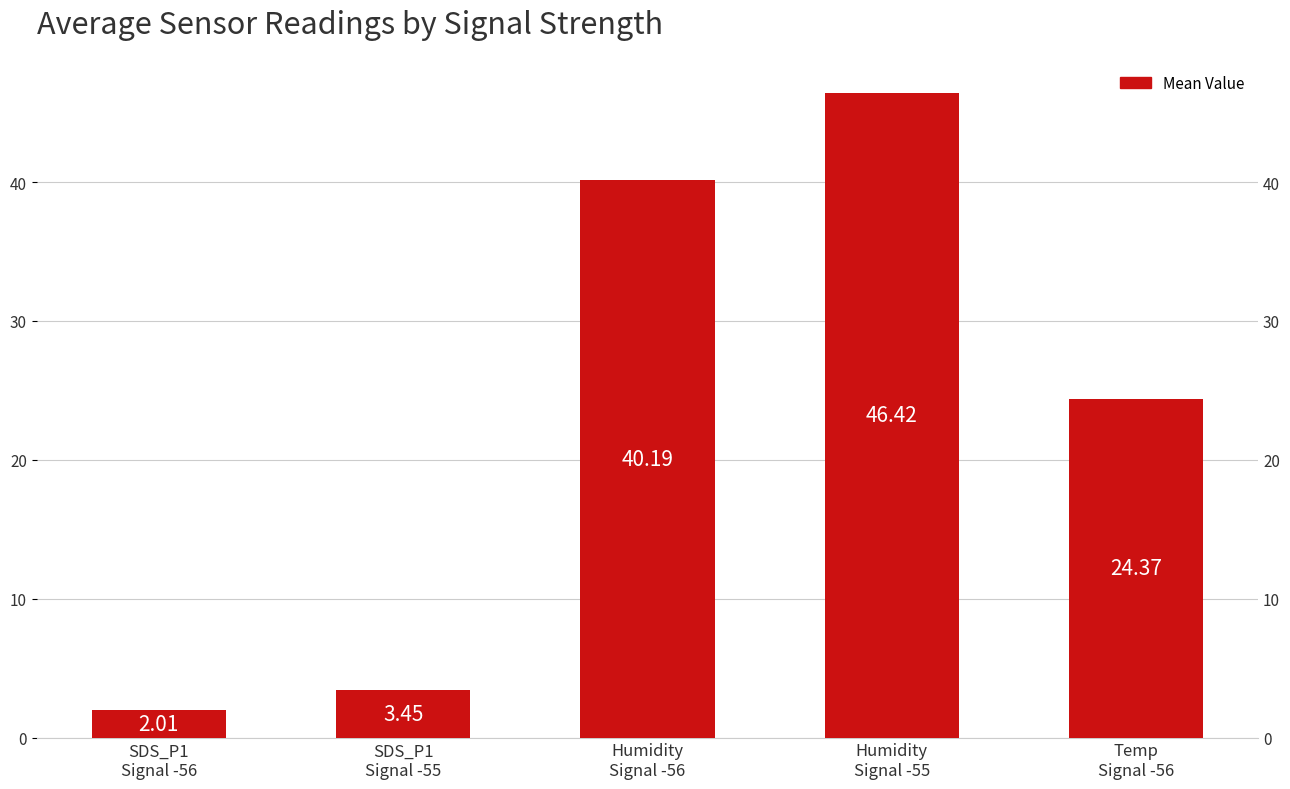

True or false: the data shows 2.7 at SDS_P1
Signal -56.

False